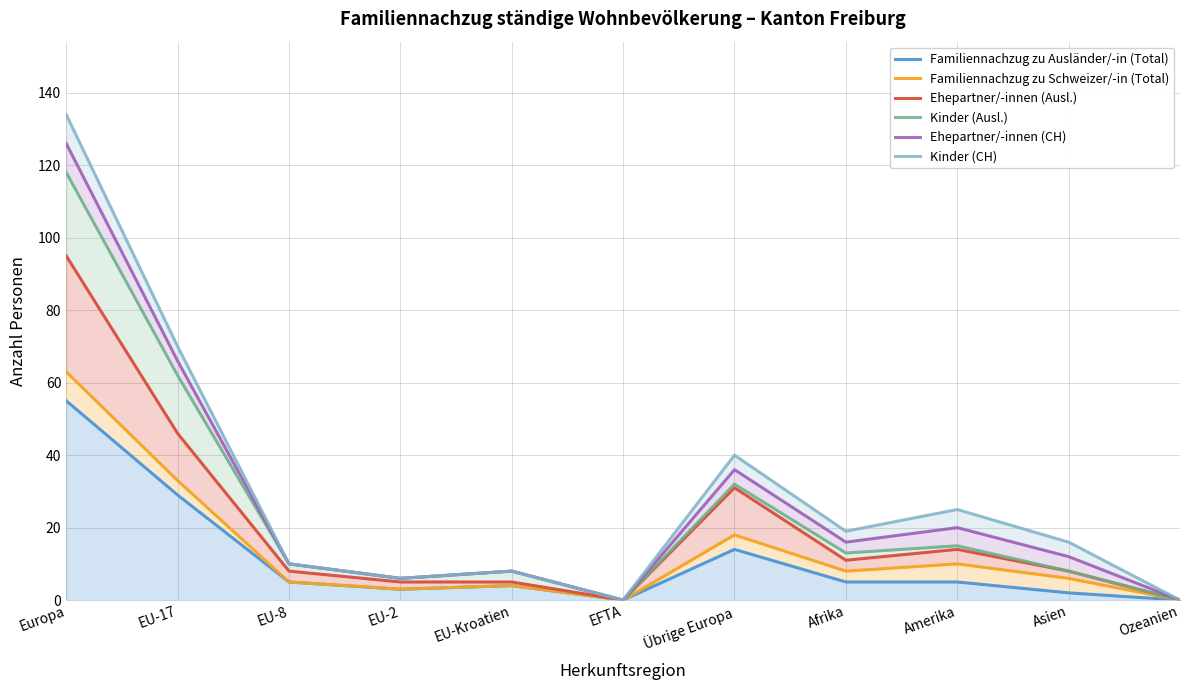

In Ehepartner/-innen (CH), how many points are higher than both neighbors (excluding endpoints)?

3